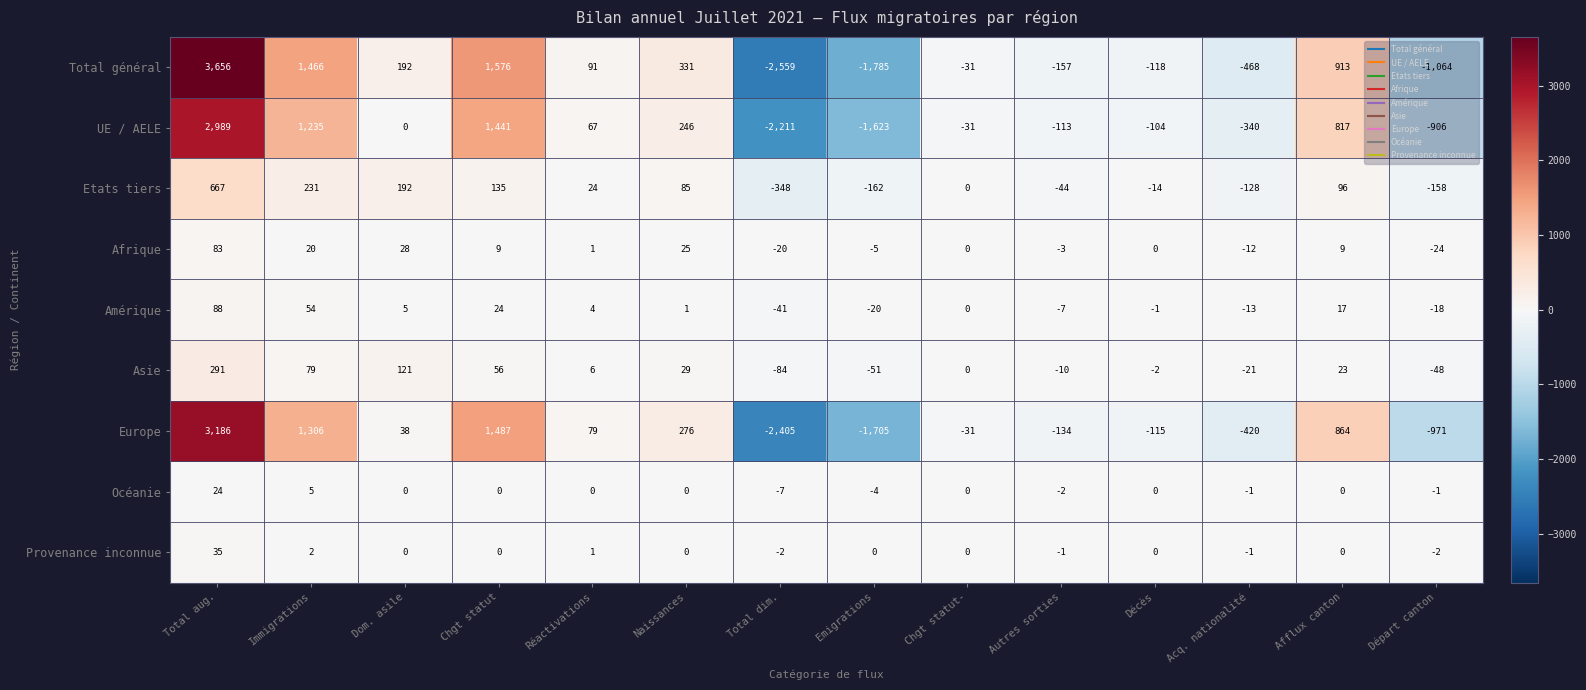

True or false: UE / AELE has a value of 1441 at Chgt statut.

True